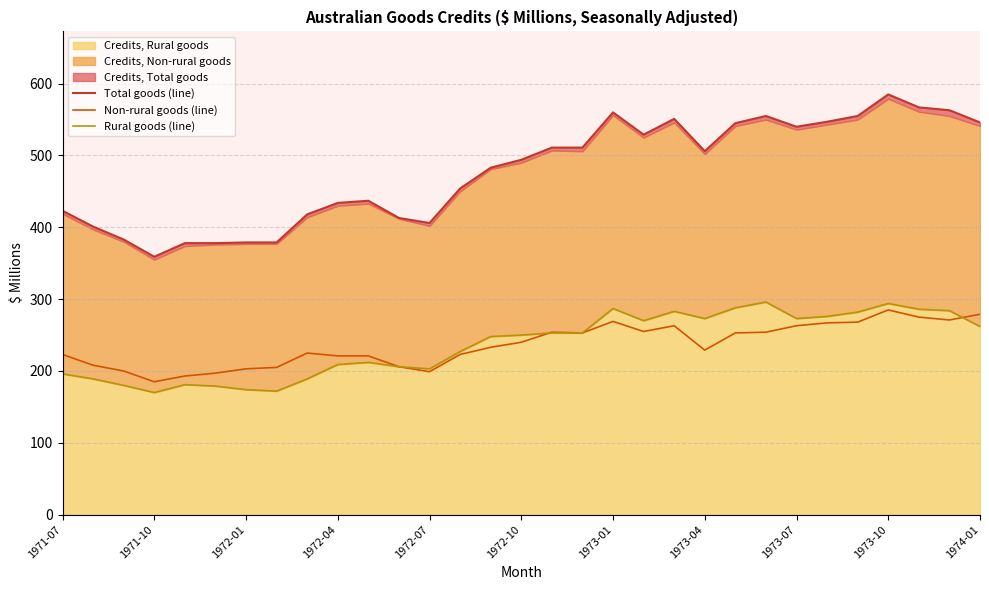

Which series has the largest total across all categories?

Total goods (line)